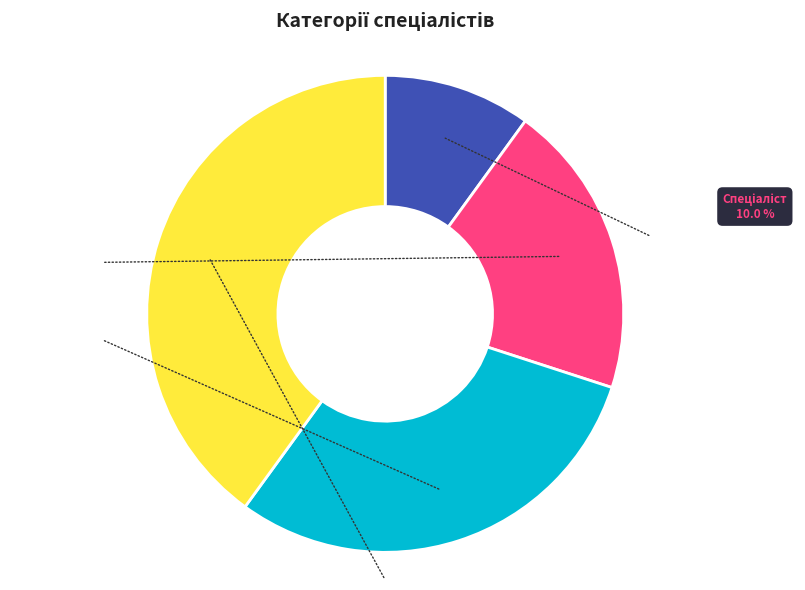

Is there any slice that represents more than half of the pie?

No